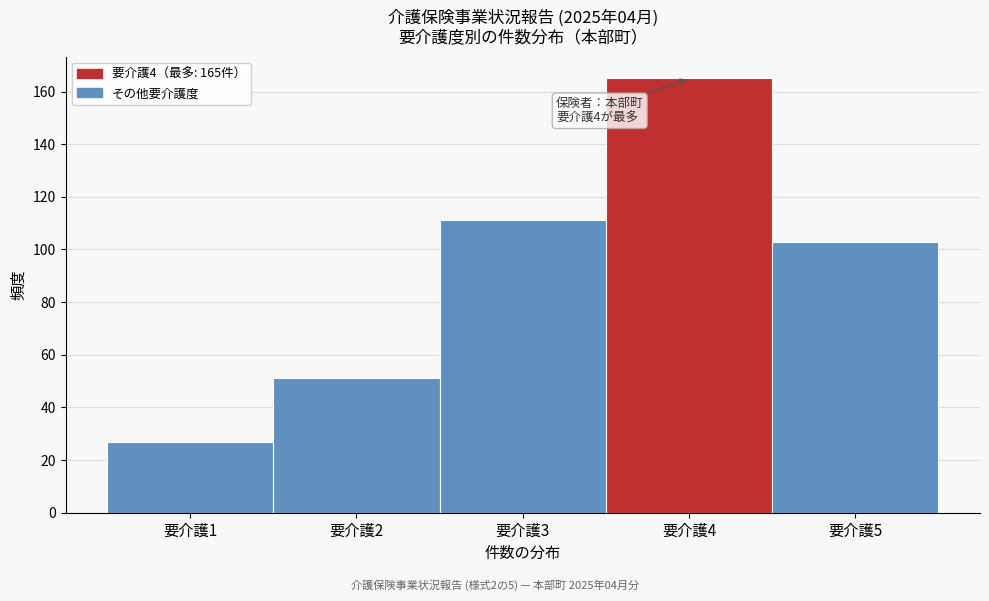

Which range on the x-axis has the tallest bar?

3.5 to 4.5